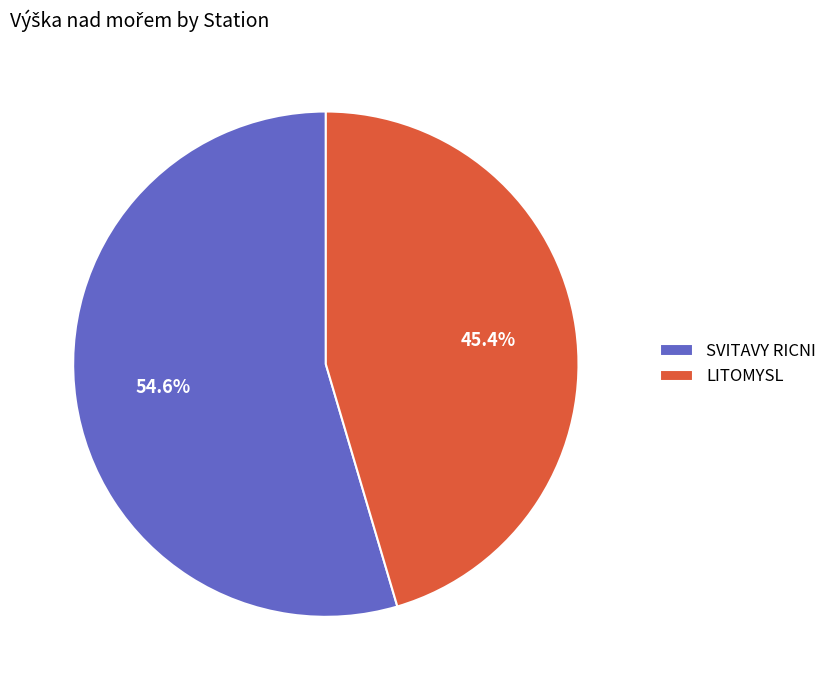

To the nearest percent, what is the combined percentage of LITOMYSL and SVITAVY RICNI?

100%